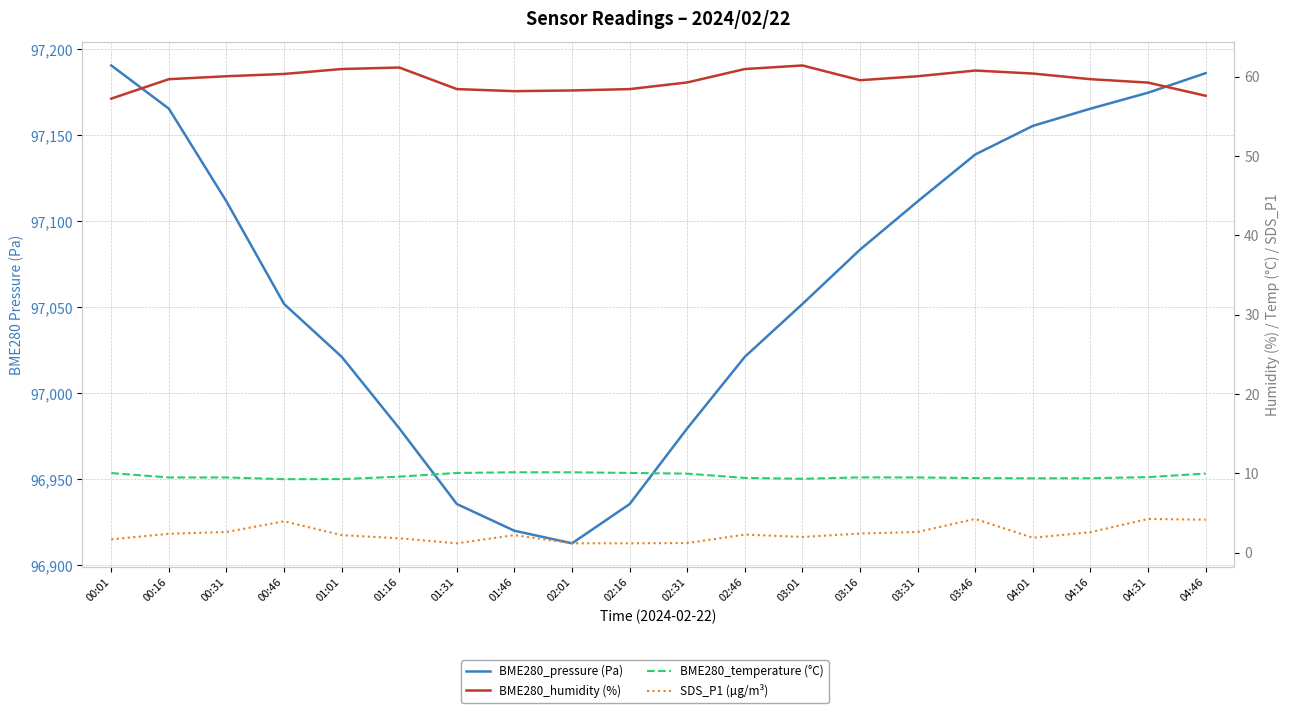

True or false: SDS_P1 (µg/m³) has more than 1 interior local peaks.

True